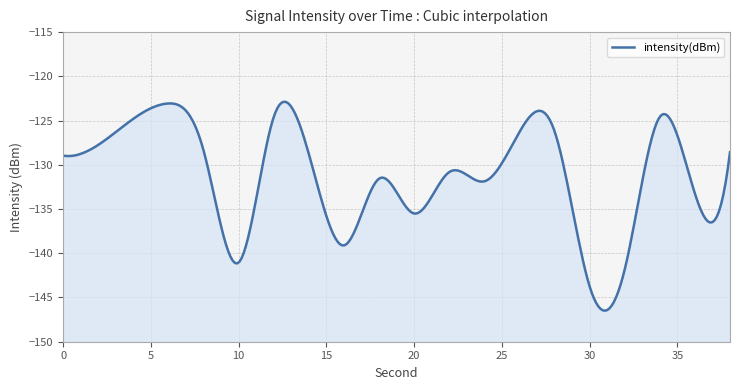

How many points are lower than both their immediate neighbors (excluding endpoints)?

6